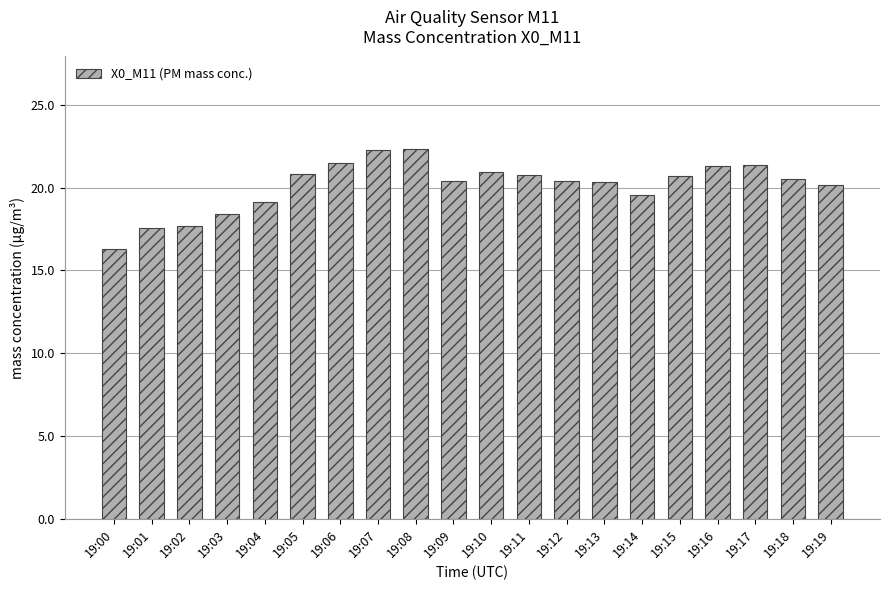

What is the value of the 19th bar from the left?

20.5